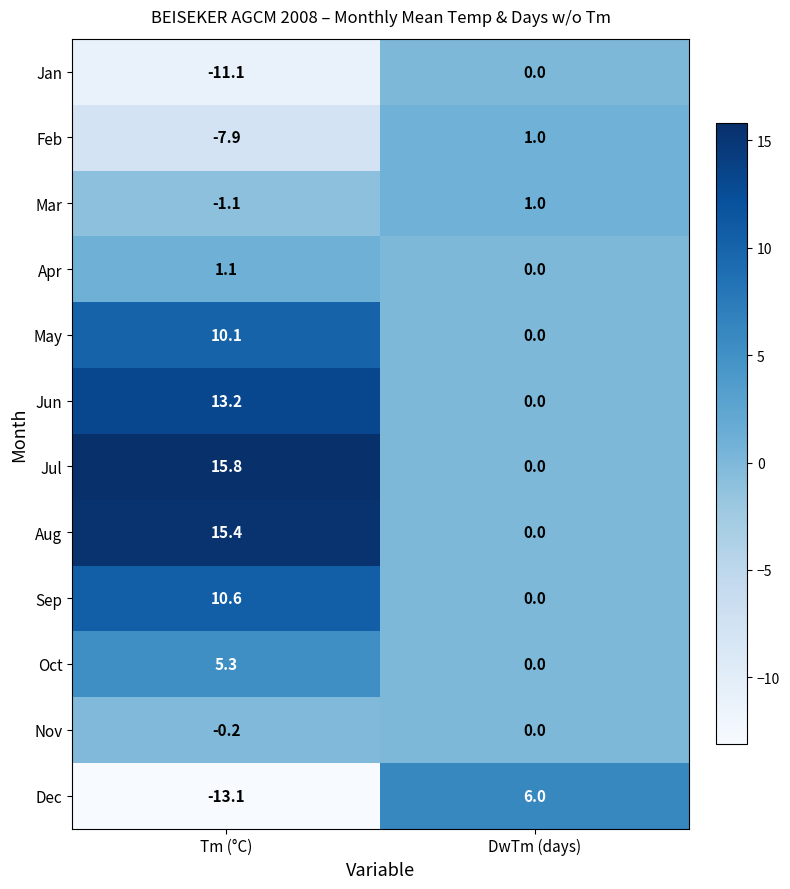

Rank the series at Tm (°C) from lowest to highest value.

Dec, Jan, Feb, Mar, Nov, Apr, Oct, May, Sep, Jun, Aug, Jul